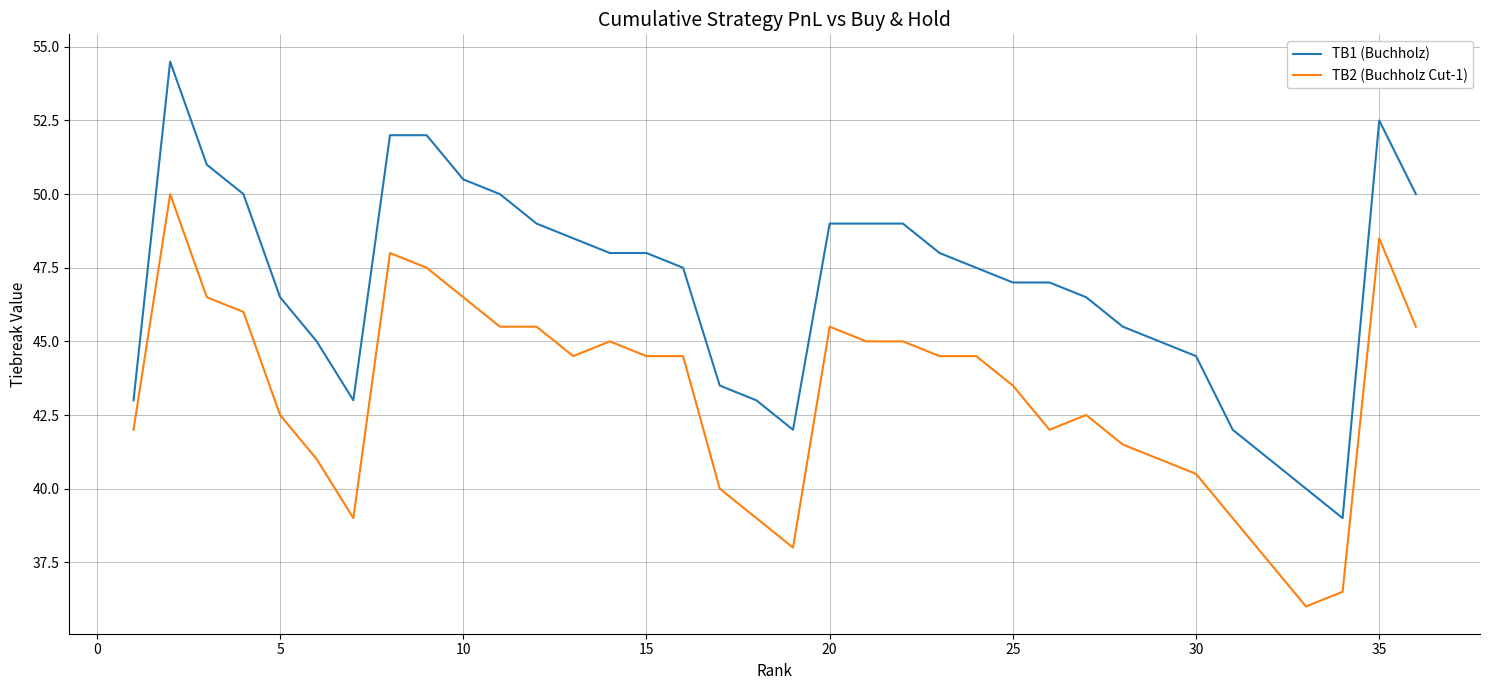

Rank the series by their average value, from highest to lowest.

TB1 (Buchholz), TB2 (Buchholz Cut-1)